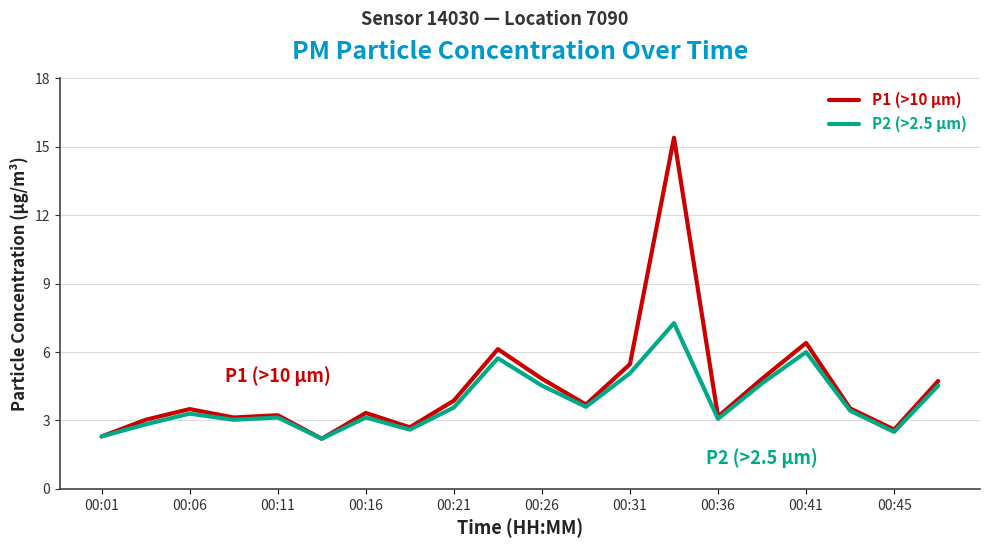

What is the maximum value for P2 (>2.5 µm)?

7.3